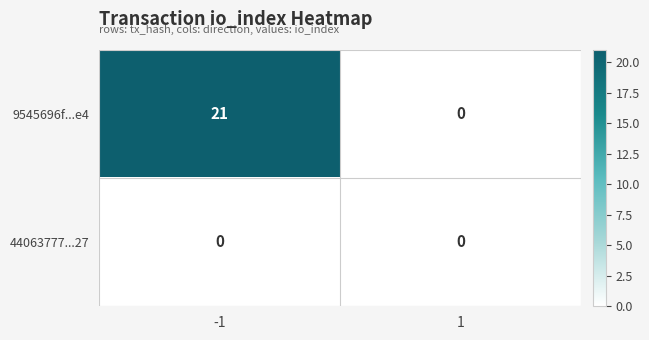

At which category is the sum across all series the highest?

-1